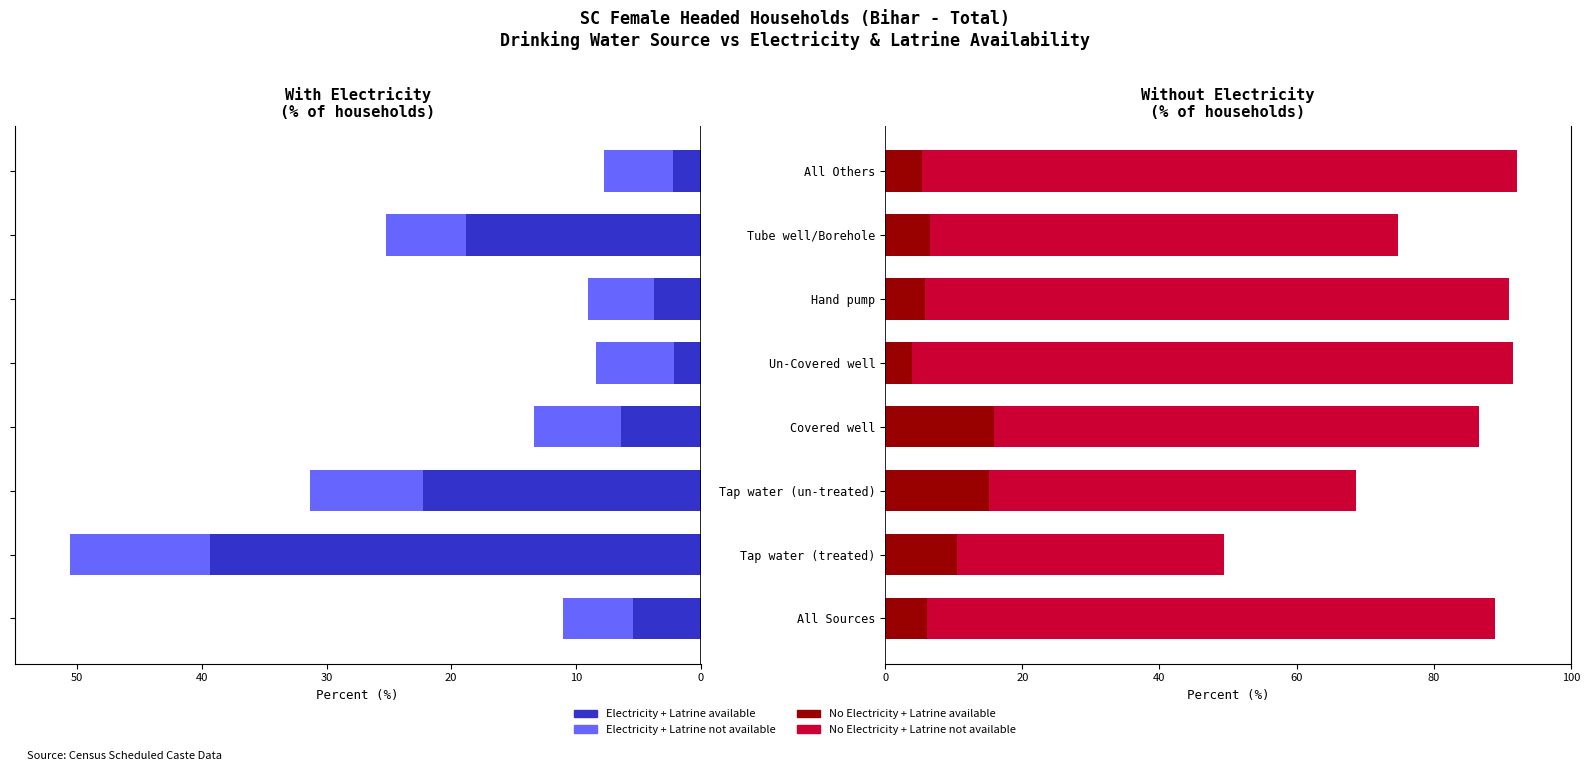

What is the minimum value for No Electricity+Latrine available?

3.9